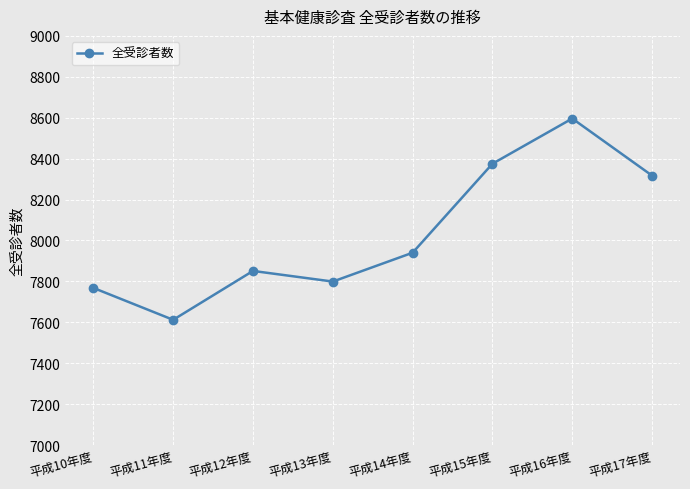

List the labels in order of value, largest first.

平成16年度, 平成15年度, 平成17年度, 平成14年度, 平成12年度, 平成13年度, 平成10年度, 平成11年度